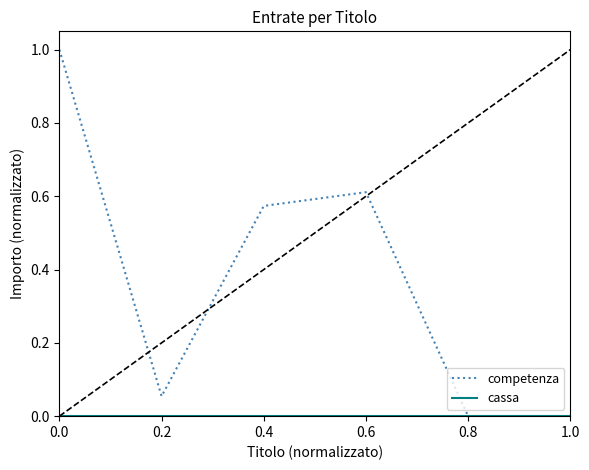

What position from the left is 0.2?

2